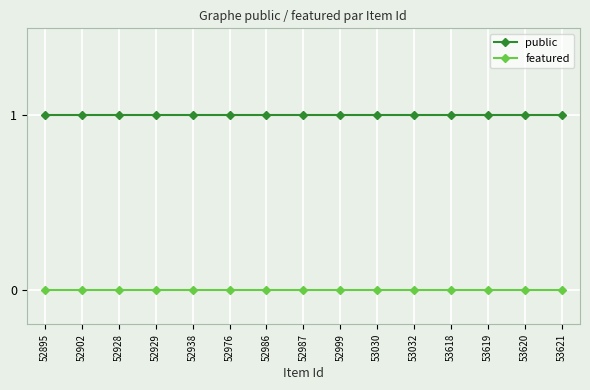

Which series has the largest total across all categories?

public